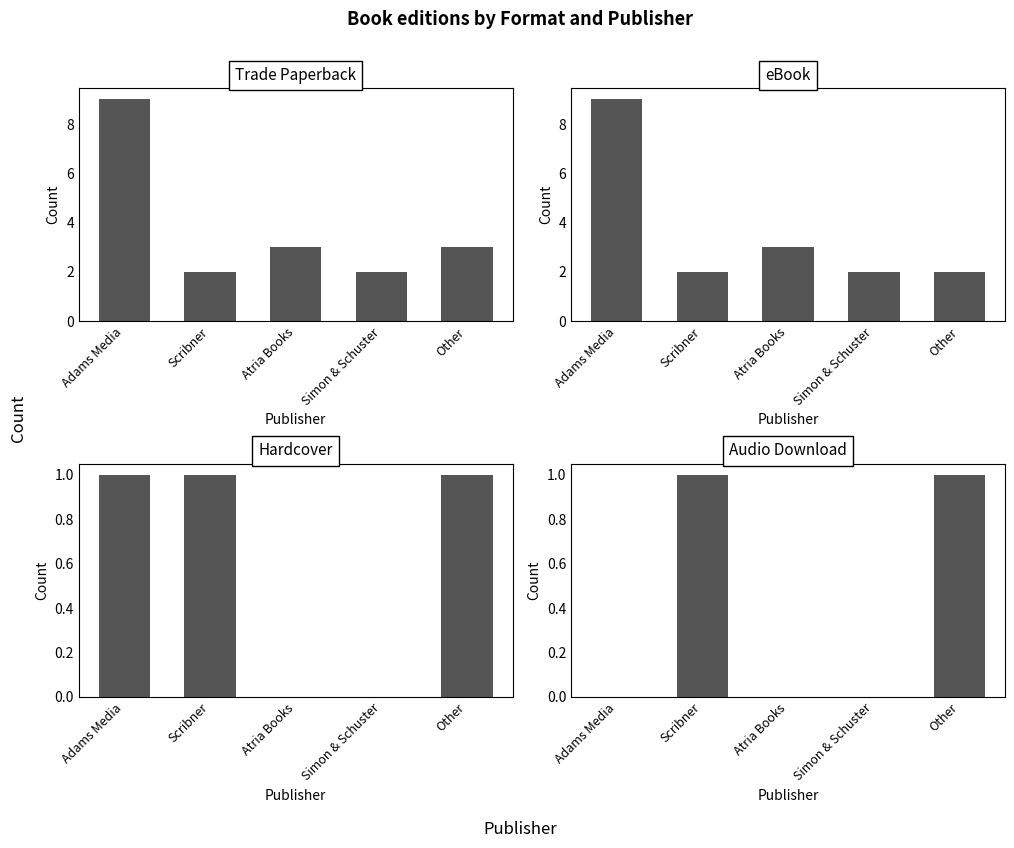

What is the highest value of the Hardcover series?

1